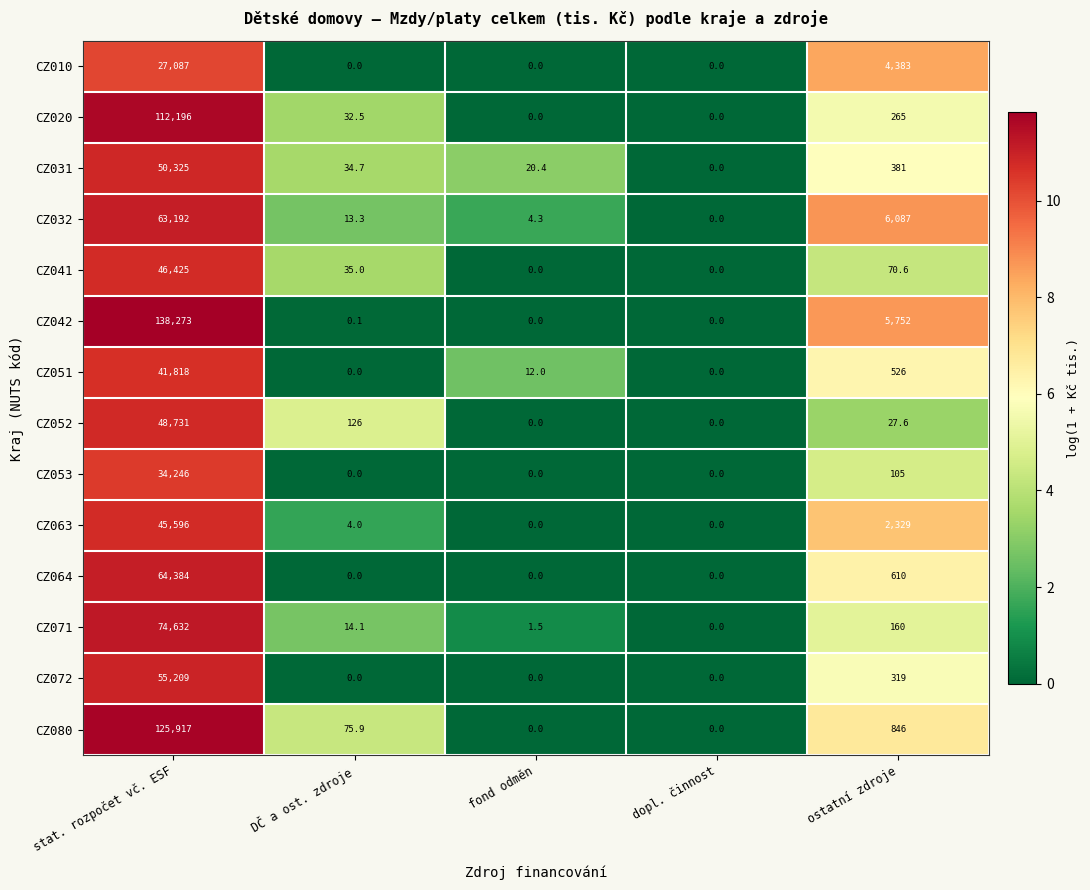

How many data points in CZ052 are less than 27?

2